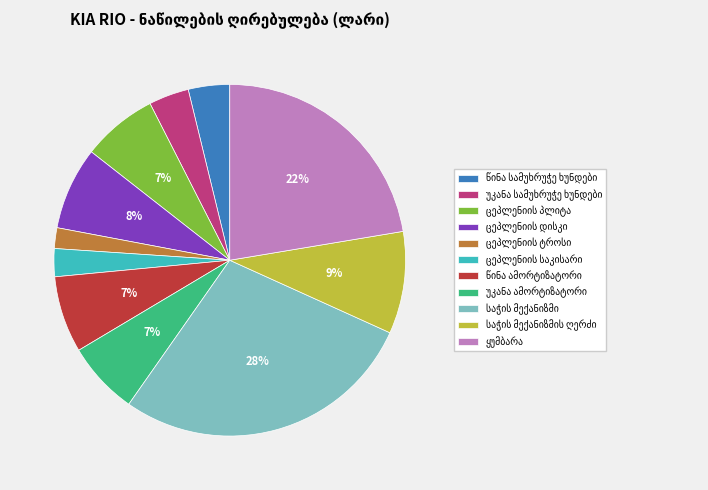

Does any single category account for the majority?

No